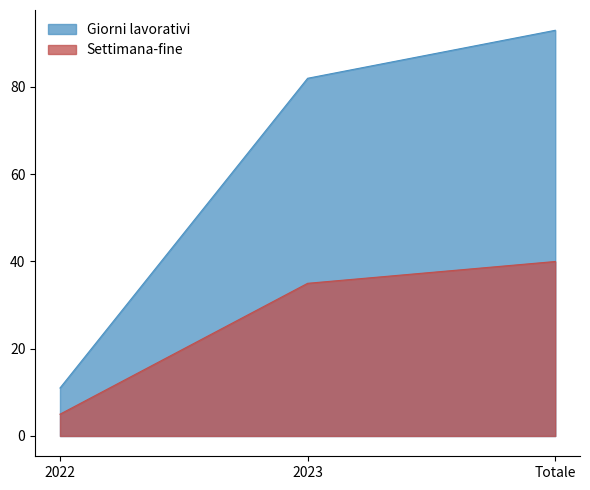

List the series in order of their peak value, highest first.

Giorni lavorativi, Settimana-fine